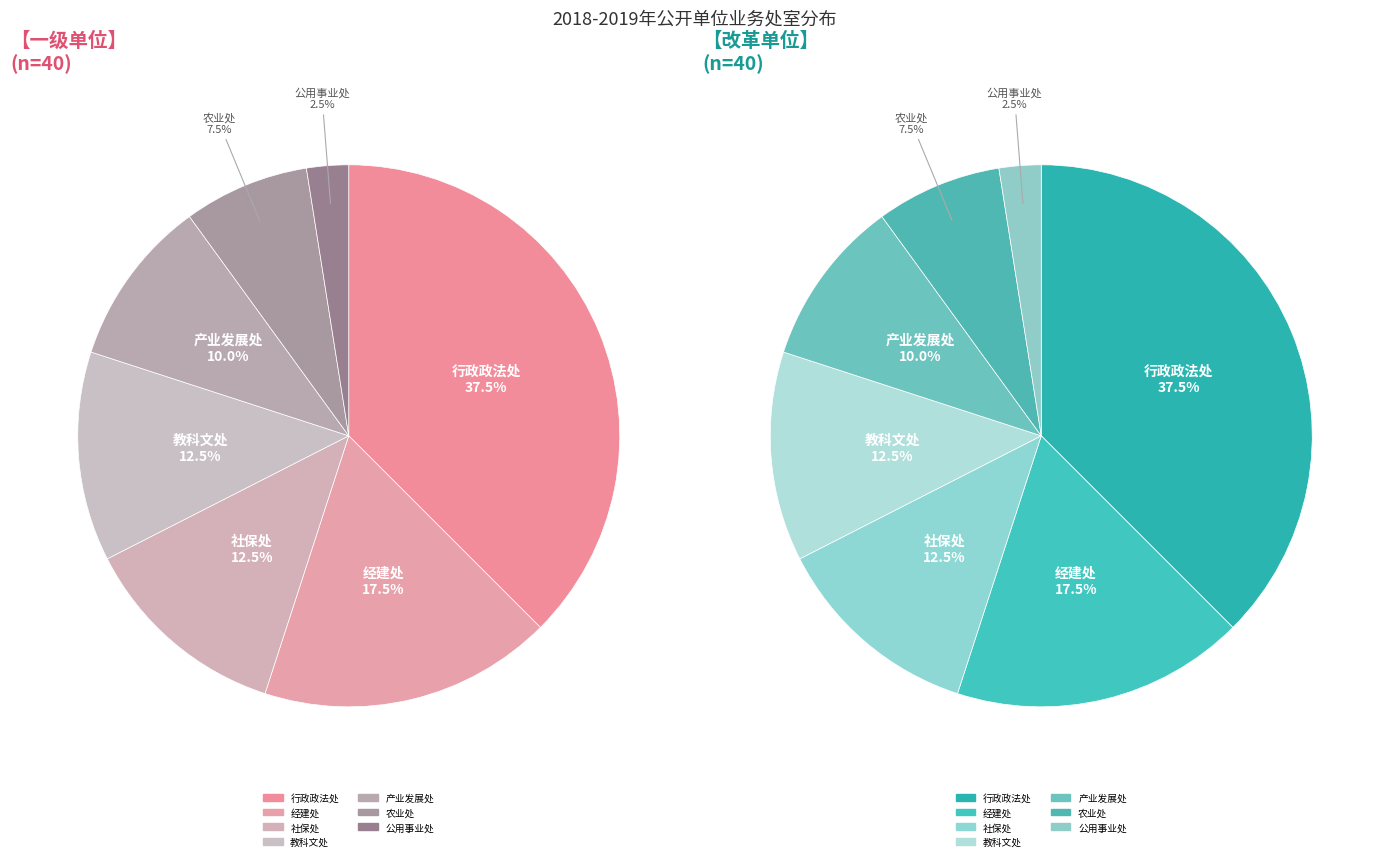

Count the number of slices in the pie.

7